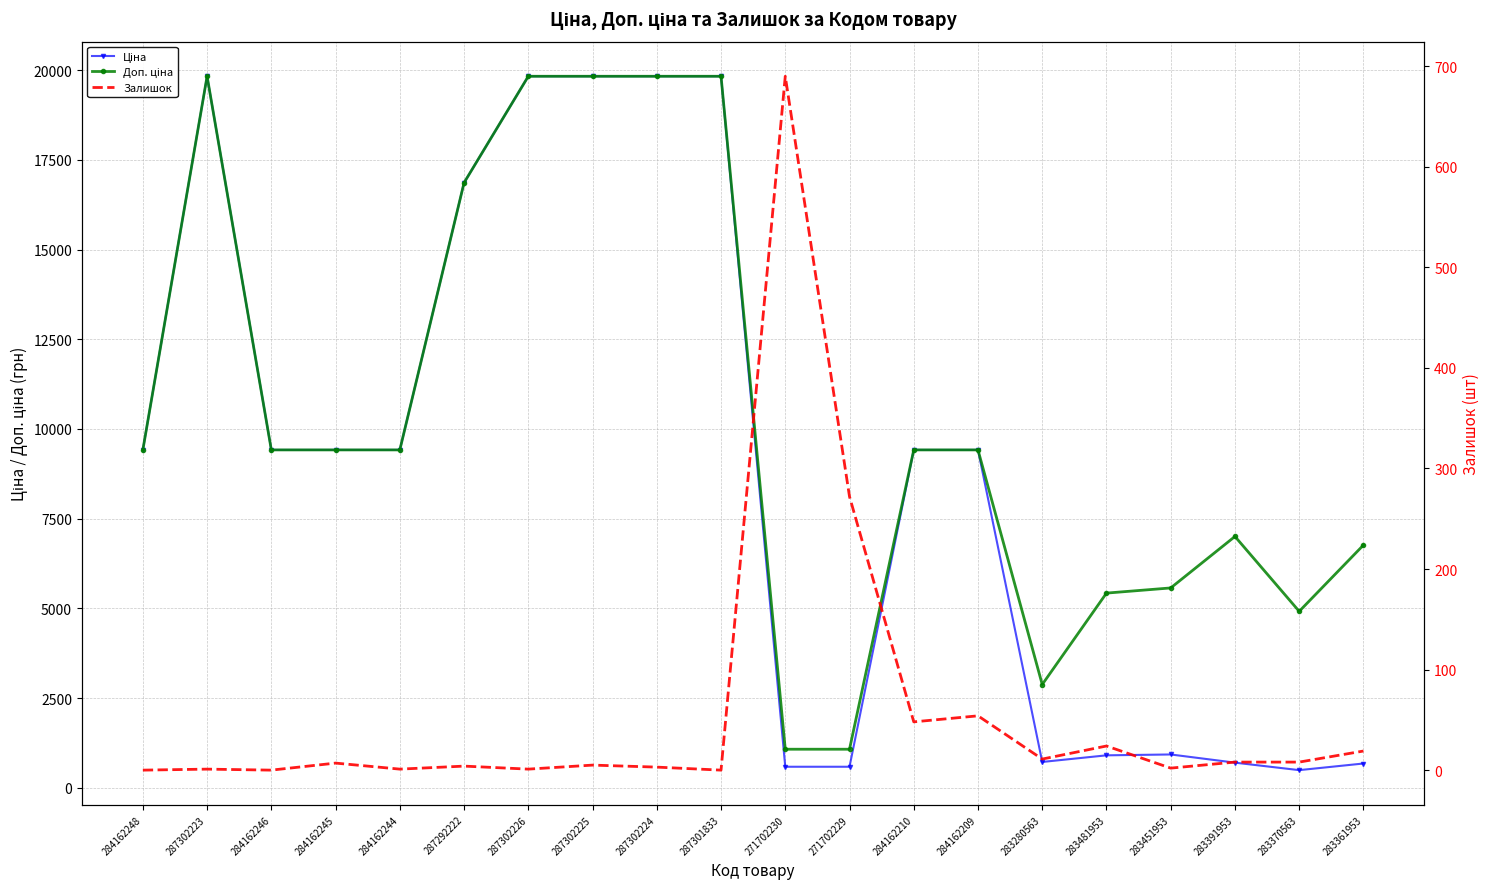

The value of Доп. ціна at 284162246 is 9416.9. True or false?

True